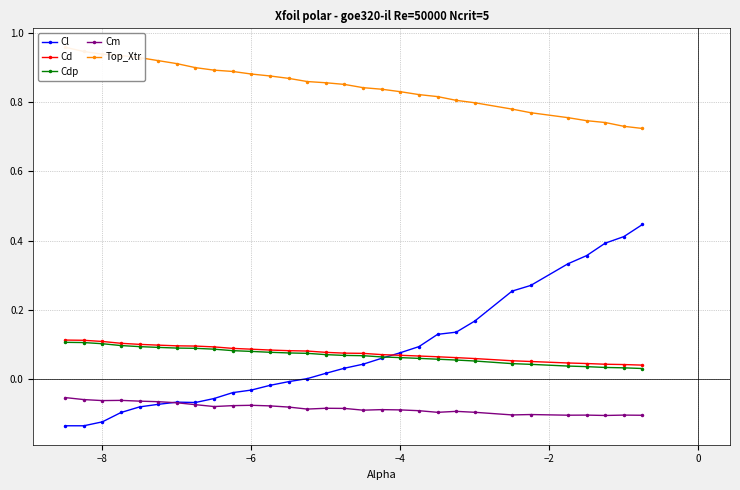

True or false: Cl and Top_Xtr intersect in this chart.

False